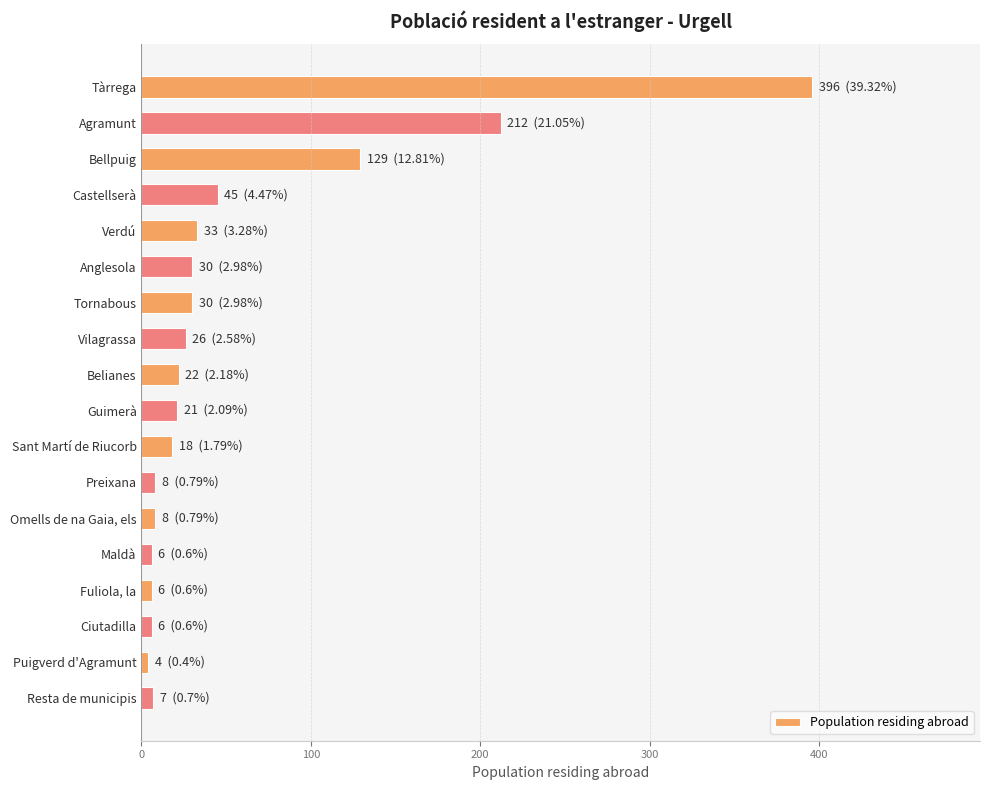

Which has a higher value, Belianes or Resta de municipis?

Belianes